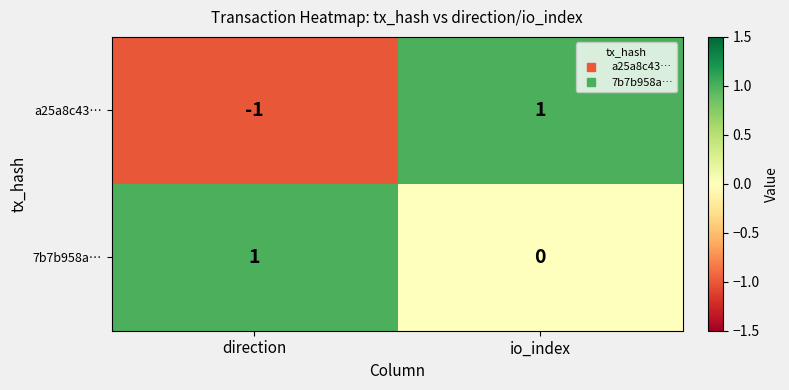

At which category does the chart reach its minimum across all series?

direction